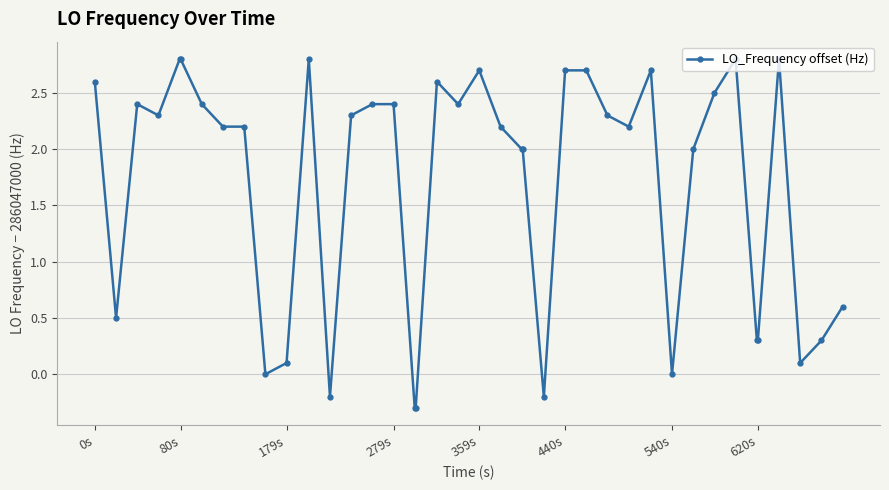

Reading left to right, what are all the values shown in this chart?

2.6	0.5	2.4	2.3	2.8	2.8	2.4	2.2	2.2	0.0	0.1	2.8	-0.2	2.3	2.4	2.4	-0.3	-0.3	2.6	2.4	2.7	2.2	2.0	2.0	-0.2	2.7	2.7	2.3	2.2	2.7	0.0	2.0	2.5	2.8	0.3	0.3	2.8	0.1	0.3	0.6